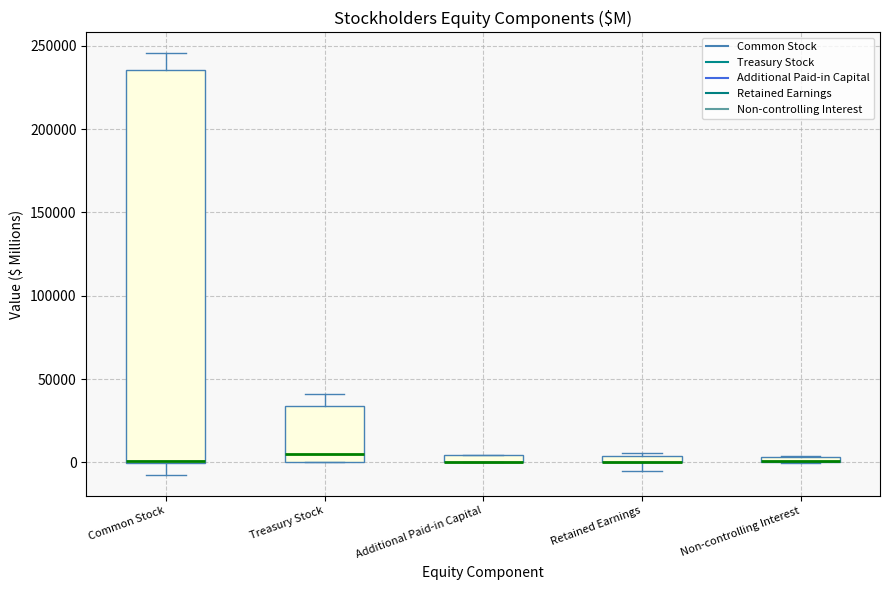

Which box is the tallest, from its lower edge to its upper edge?

Common Stock